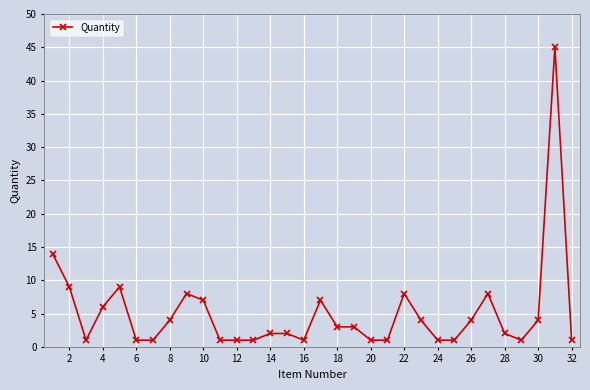

What is the value of the 32nd point from the left?

1